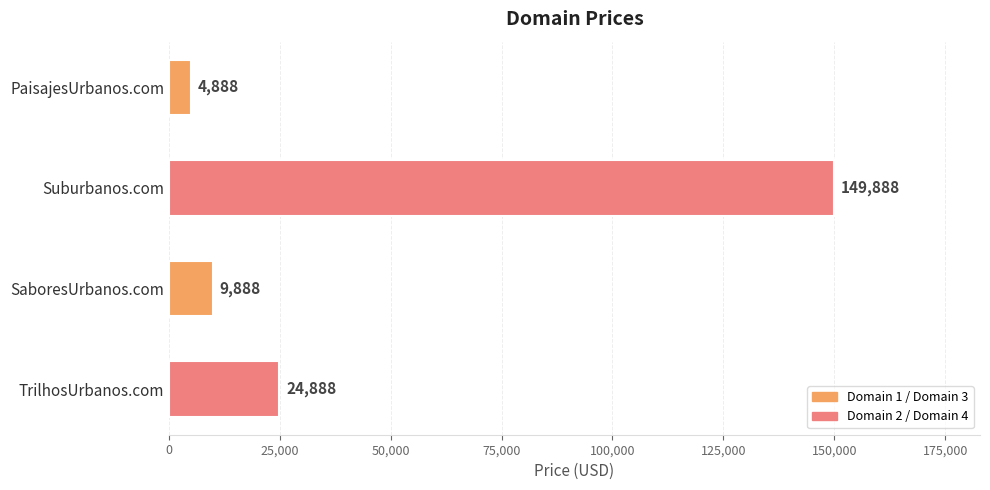

True or false: the data shows 4888 at PaisajesUrbanos.com.

True